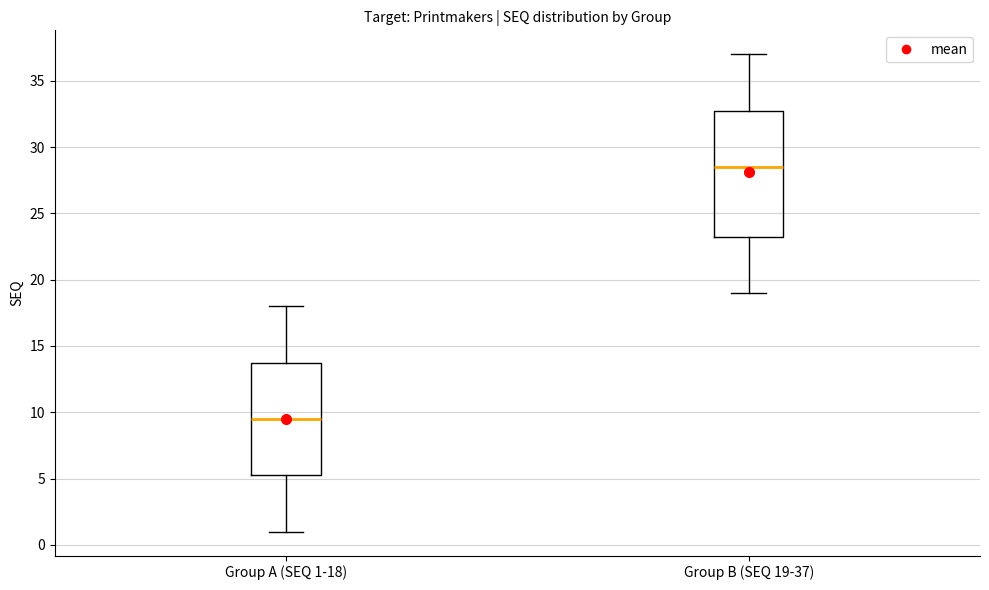

Reading left to right, read every box against the y-axis: the position of its median line, the range the box covers, and the ends of its whiskers. The values are not printed on the chart, so give them approximately, as read against the axis.

Group A (SEQ 1-18): median 9.5, box 5.5 to 14.0, whiskers 1.0 to 18.0
Group B (SEQ 19-37): median 28.5, box 23.5 to 33.0, whiskers 19.0 to 37.0